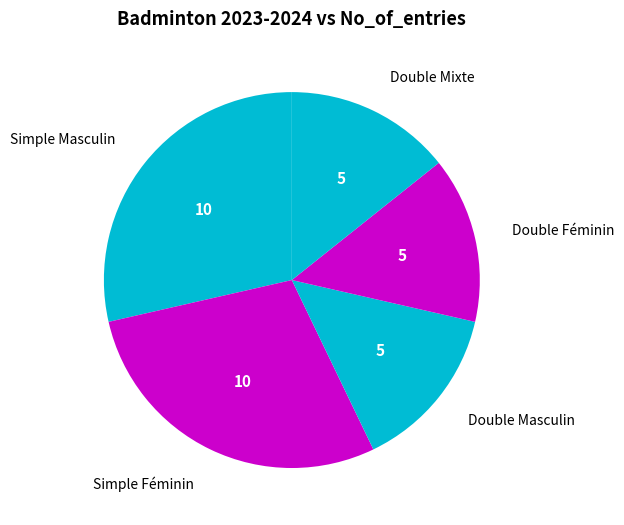

Is Double Masculin the majority of the pie?

No